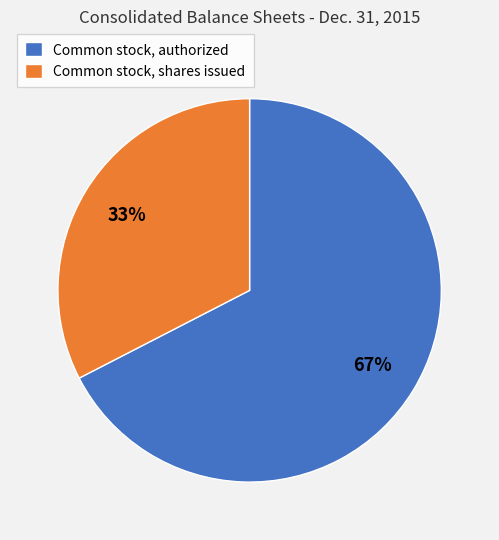

Count the number of slices in the pie.

2